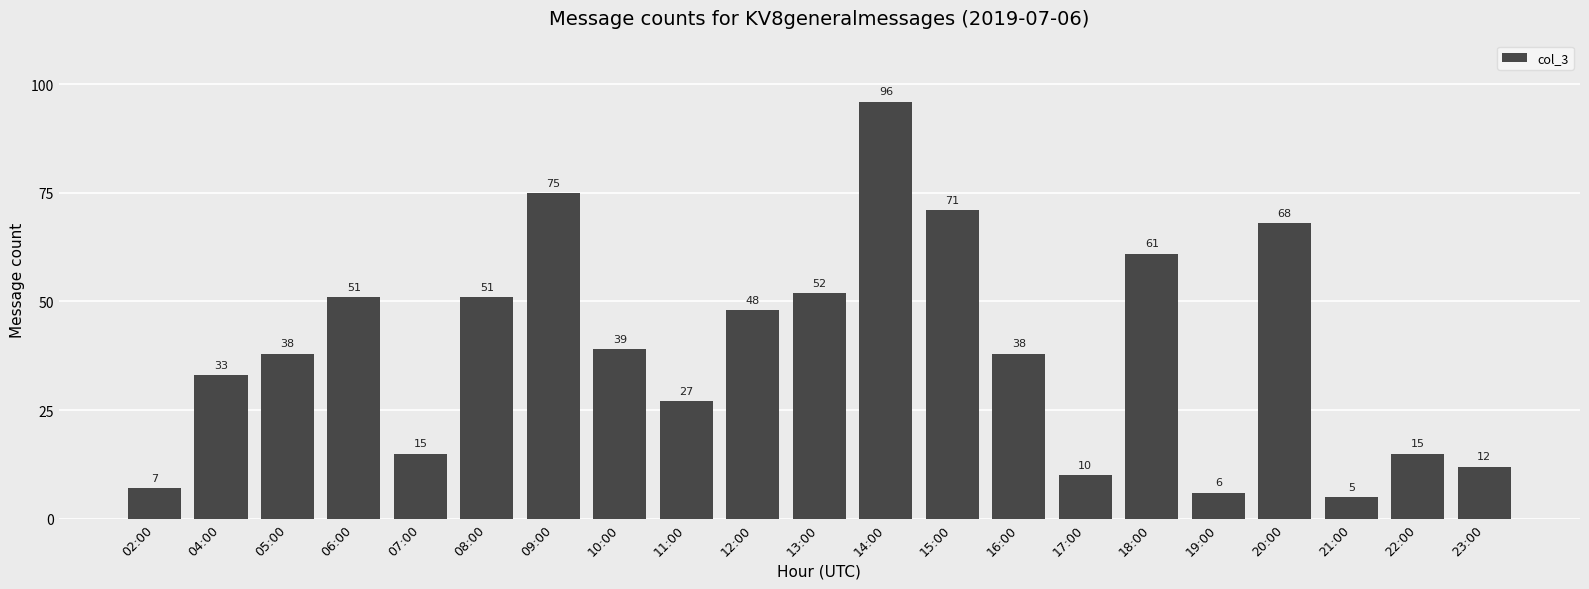

What is the label of the 5th bar from the left?

07:00